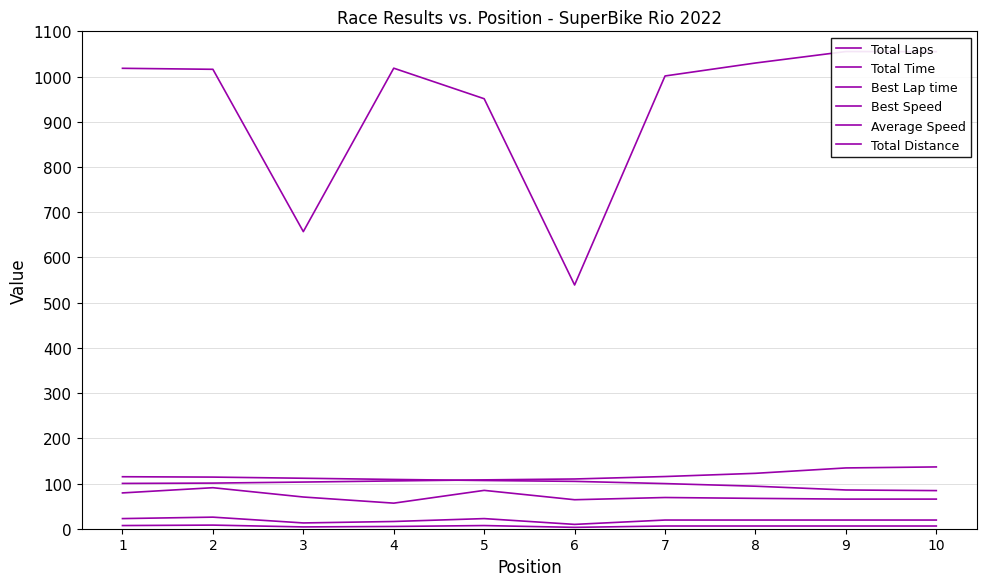

List the labels in order of Total Time value, smallest first.

6, 3, 5, 7, 2, 1, 4, 8, 10, 9